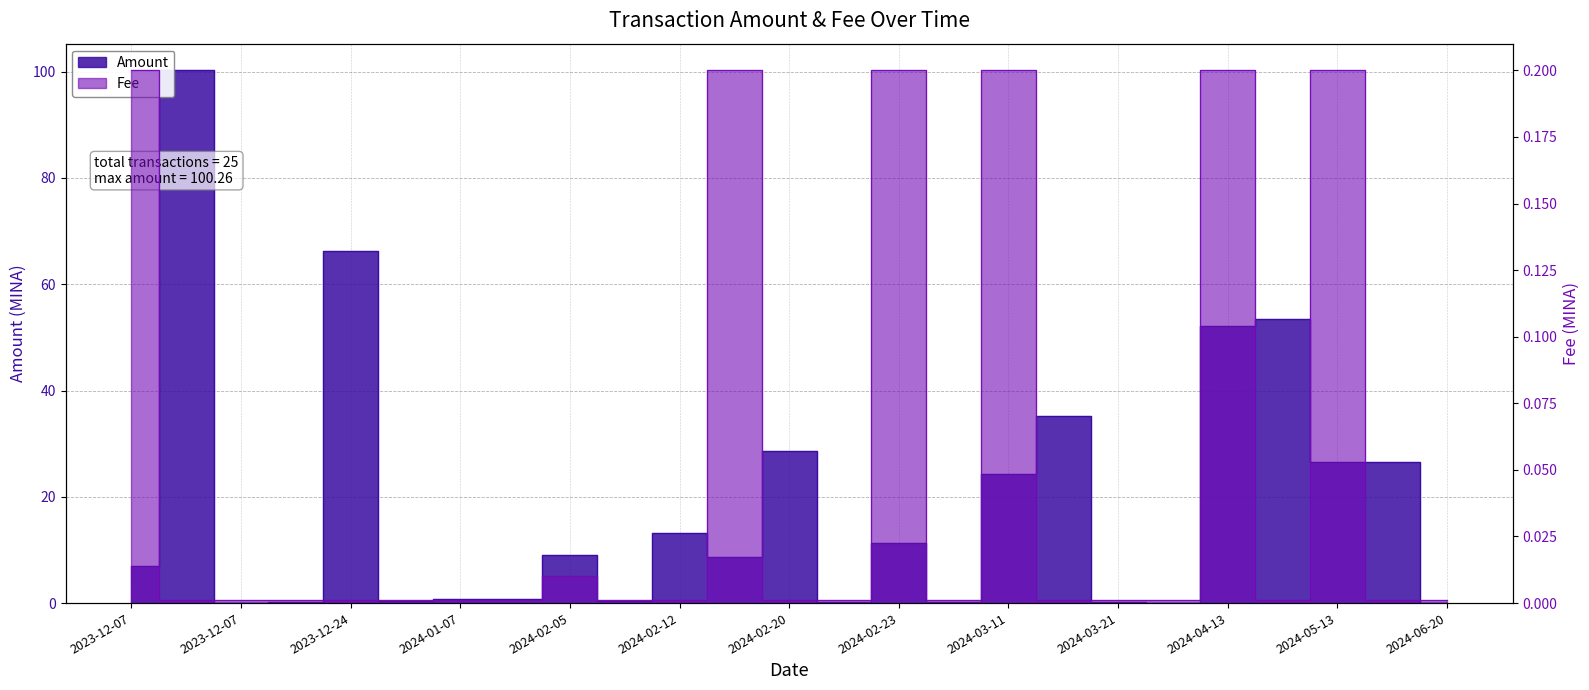

What are all the series names shown in the legend?

Amount, Fee